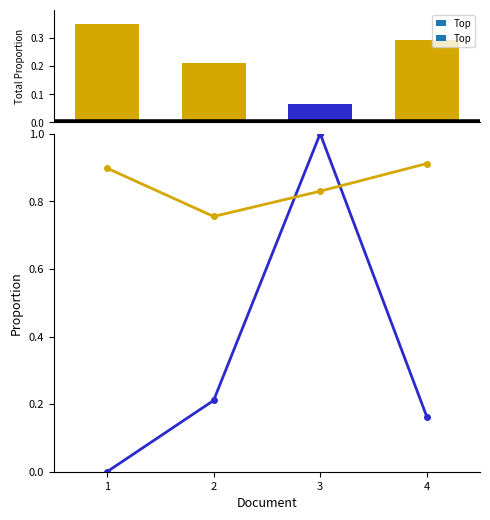

At which category is the sum across all series the highest?

3